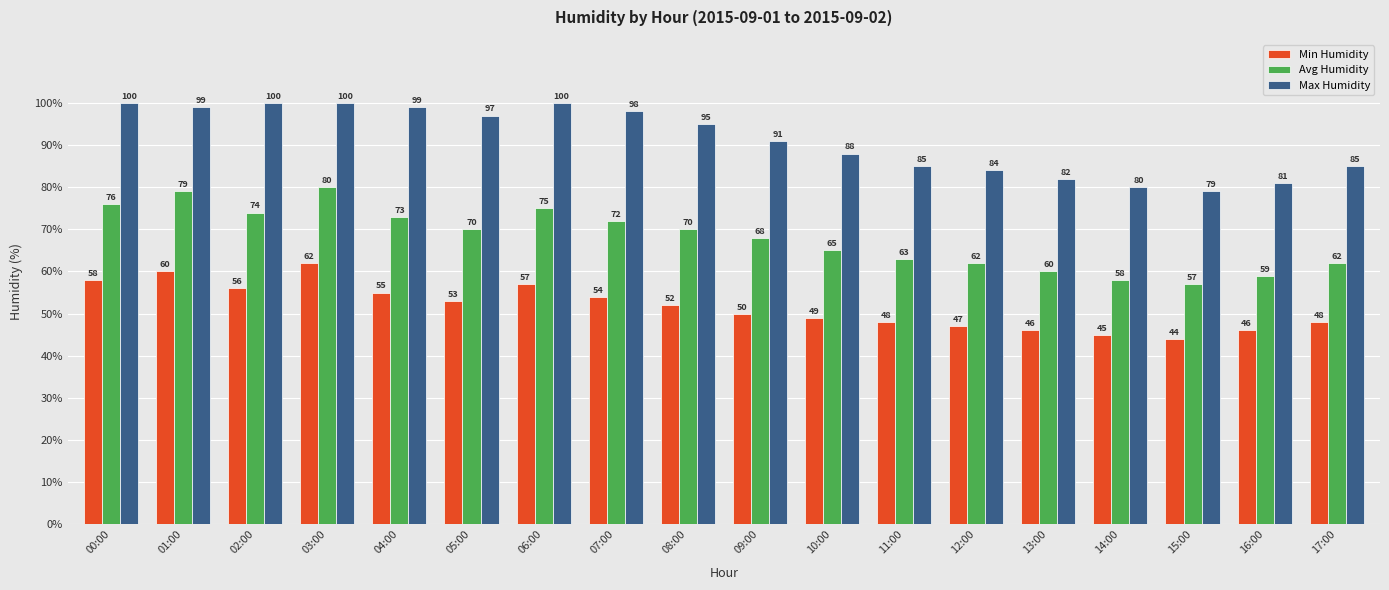

What are all the series names shown in the legend?

Min Humidity, Avg Humidity, Max Humidity